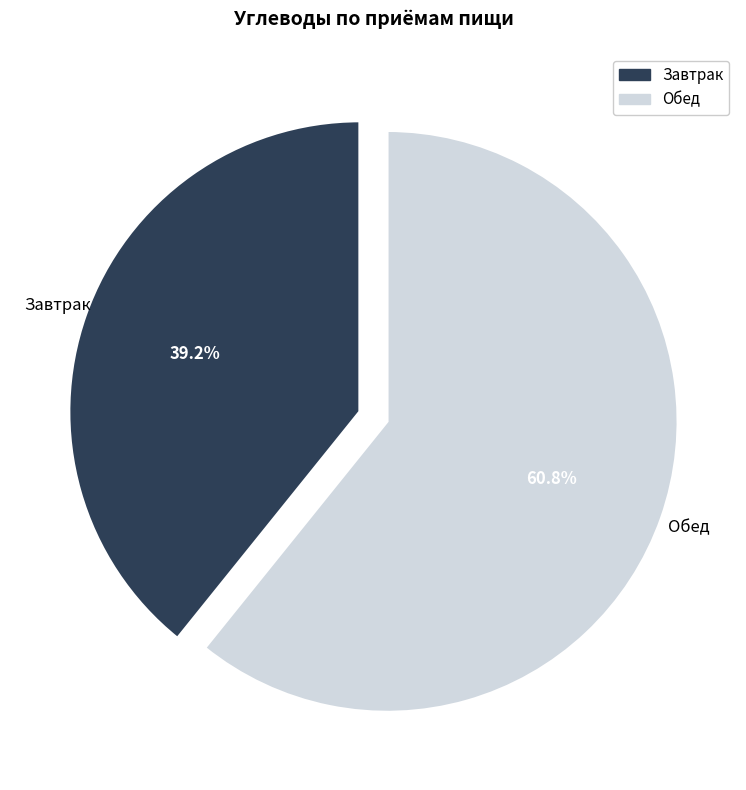

How many segments does this pie chart have?

2